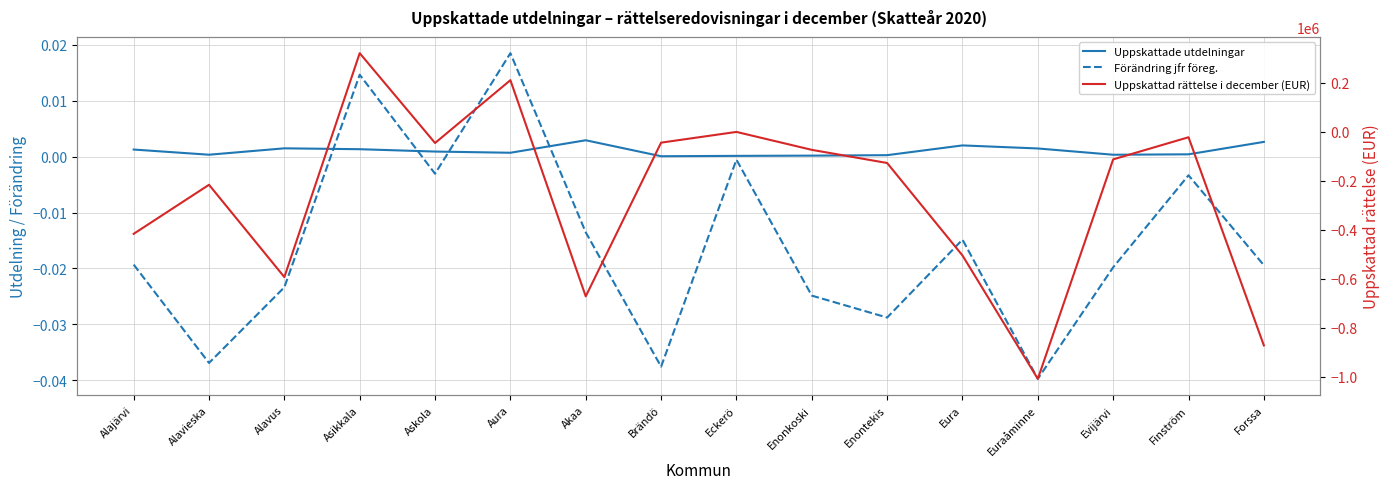

The value of Uppskattad rättelse i december (EUR) at Asikkala is 320241.4. True or false?

True